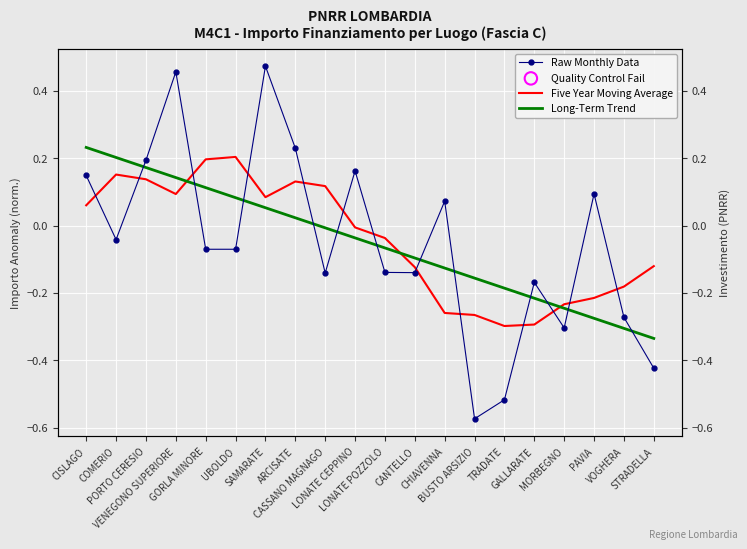

Which series has the largest total across all categories?

Five Year Moving Average